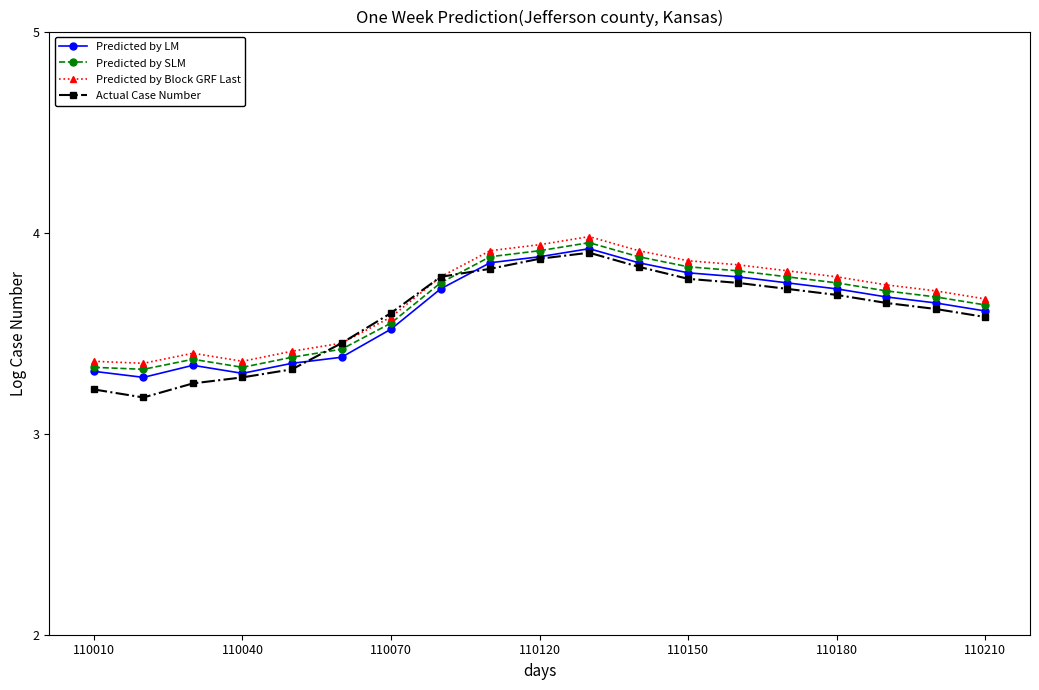

Which series has the largest range (max minus min)?

Actual Case Number